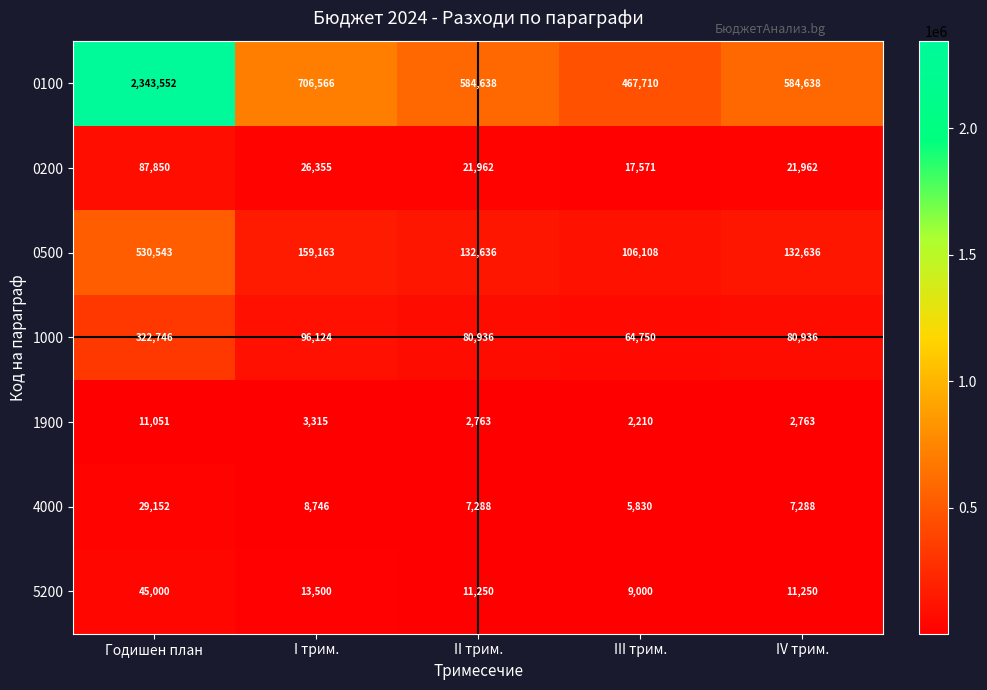

Which series has the largest total across all categories?

0100